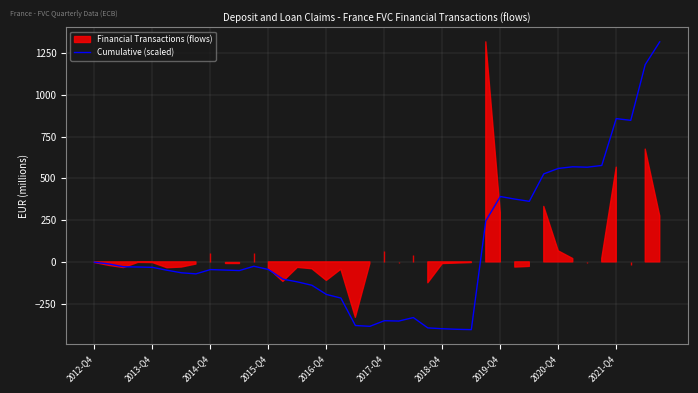

What is the difference between the maximum and second lowest values?

1720.6